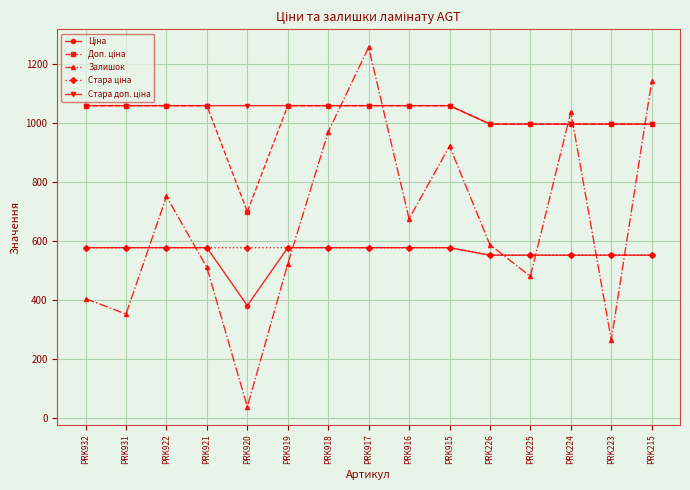

Which label corresponds to the largest value in the chart?

PRK917